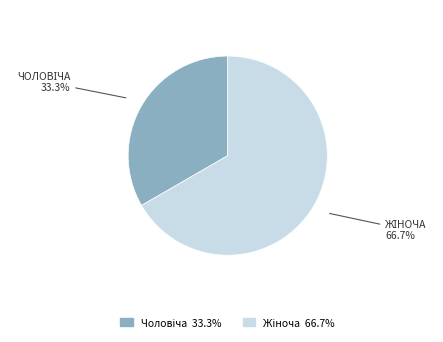

Is there any slice that represents more than half of the pie?

Yes